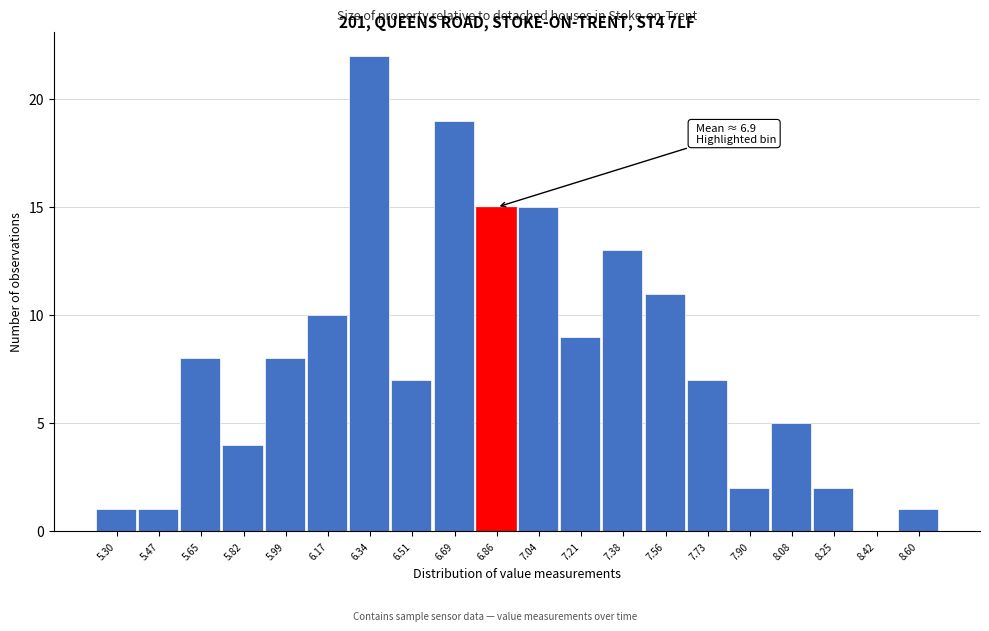

Reading right to left, what are all the values shown in this chart?

8.60=1	8.42=0	8.25=2	8.08=5	7.90=2	7.73=7	7.56=11	7.38=13	7.21=9	7.04=15	6.86=15	6.69=19	6.51=7	6.34=22	6.17=10	5.99=8	5.82=4	5.65=8	5.47=1	5.30=1